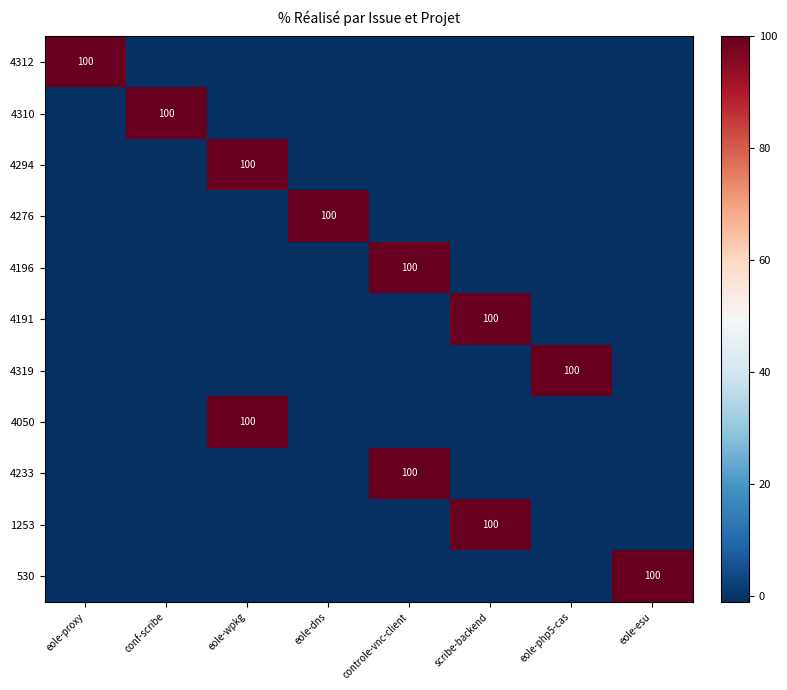

Which category has the highest value across all series?

eole-proxy